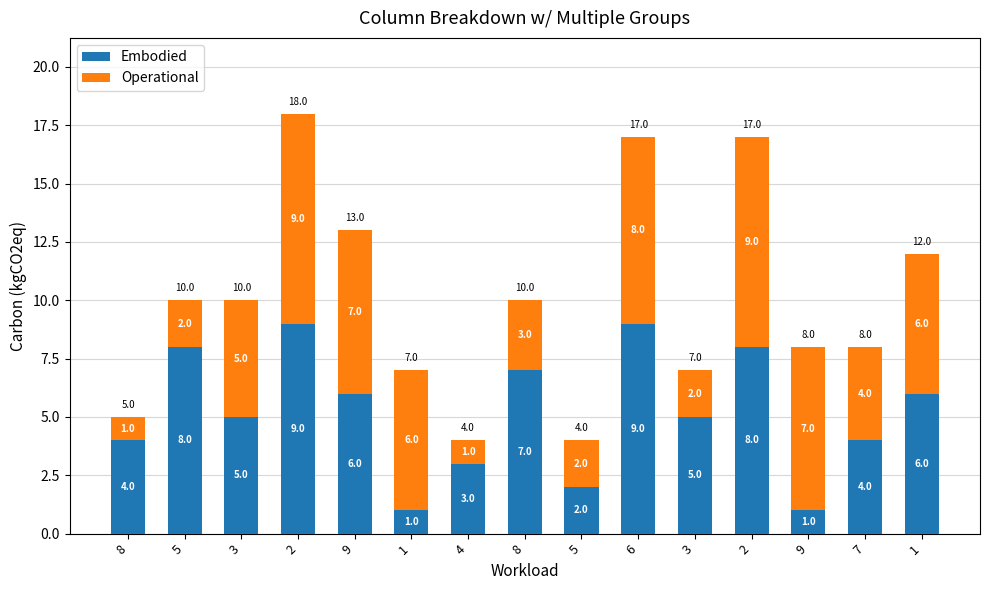

How many values in the Embodied series are below 5?

6